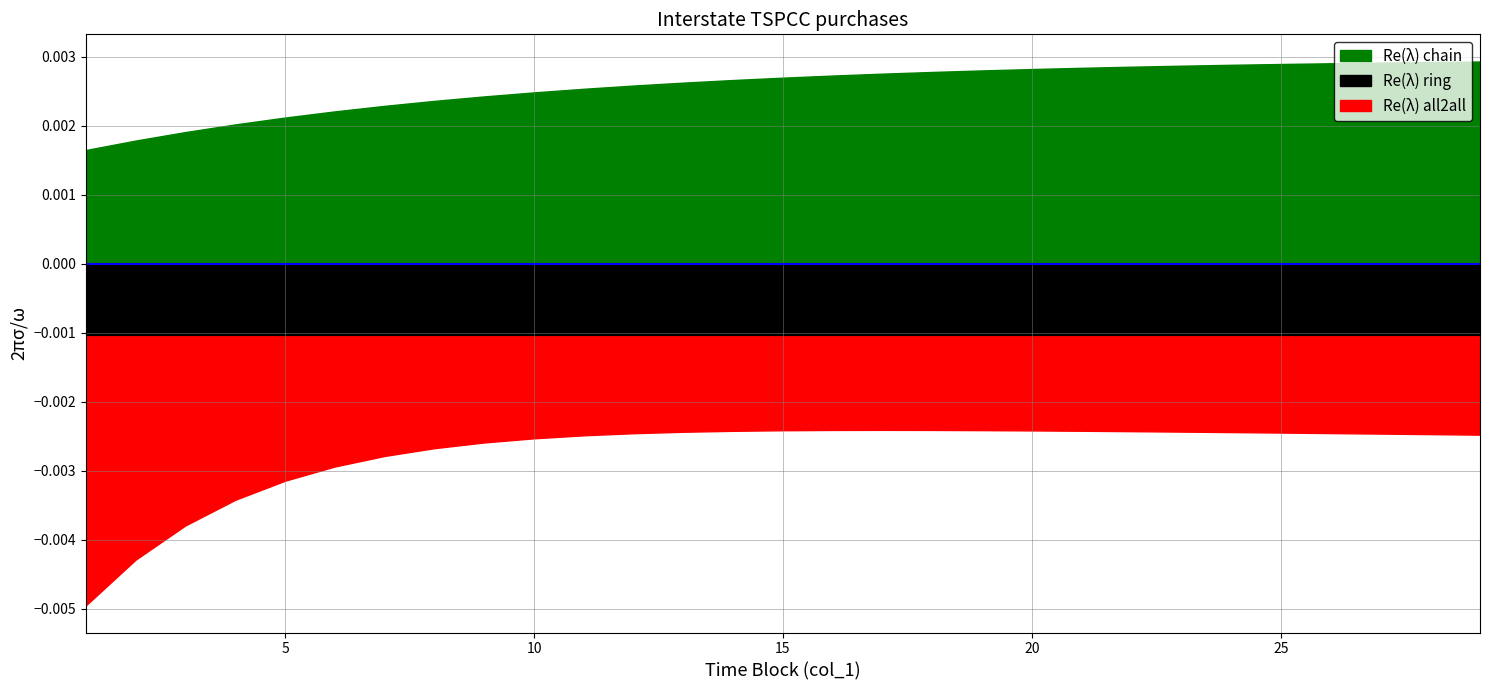

True or false: col_2 and col_9 intersect in this chart.

False